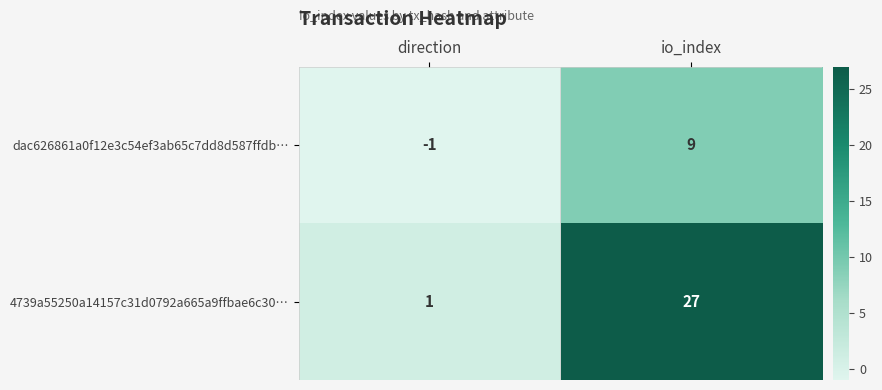

What is the difference between the highest and lowest values at direction?

2